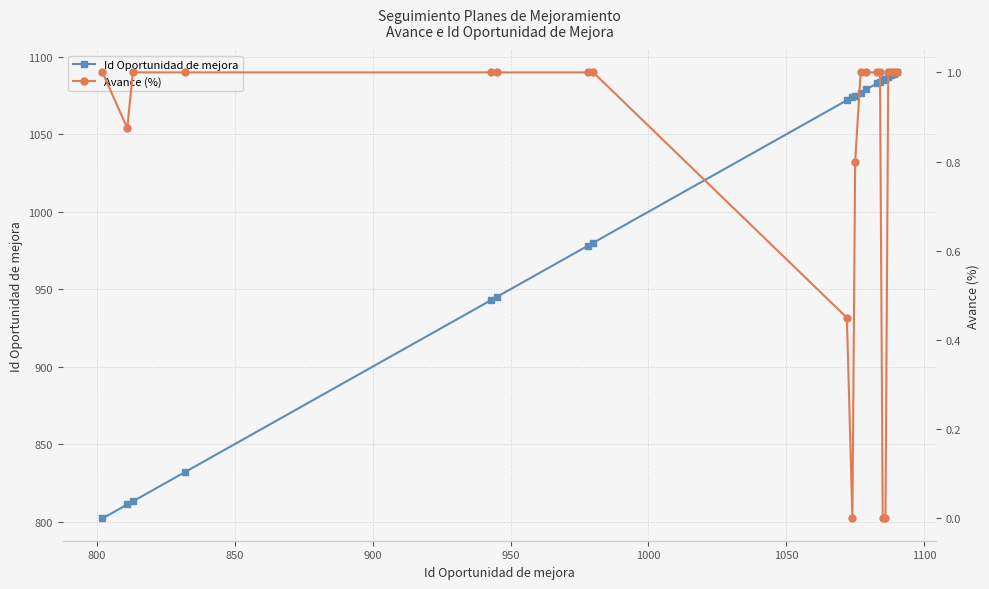

In Avance (%), how many points are lower than both neighbors (excluding endpoints)?

2